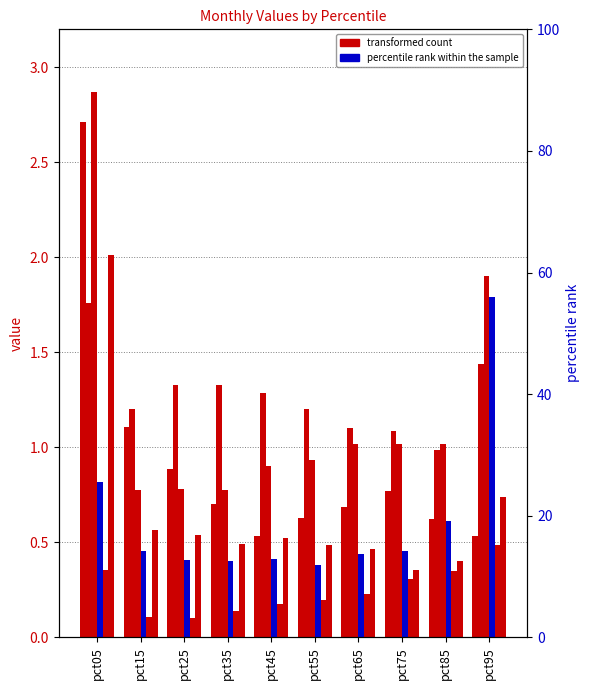

What is the total value across all series at pct45?

3.8